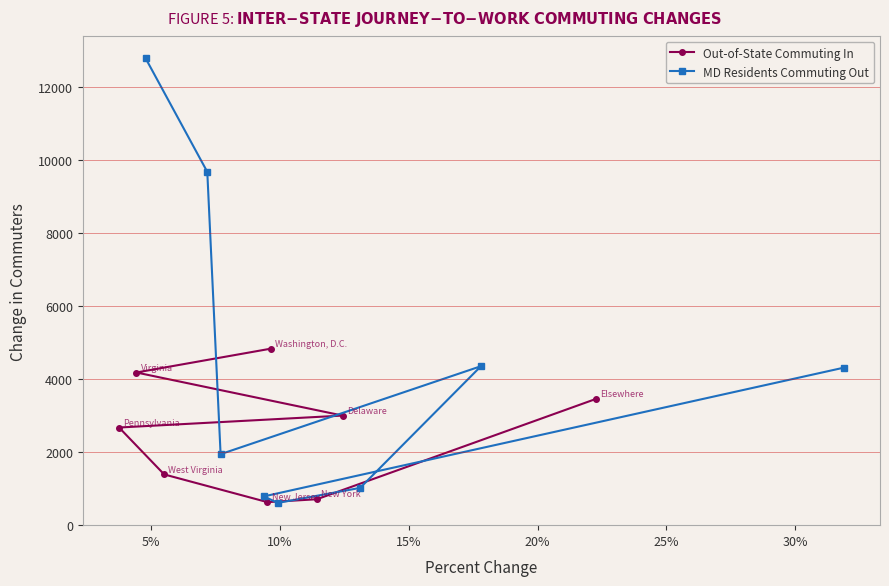

What is the value of the Out-of-State Commuting In point at the 4th from the left?

625